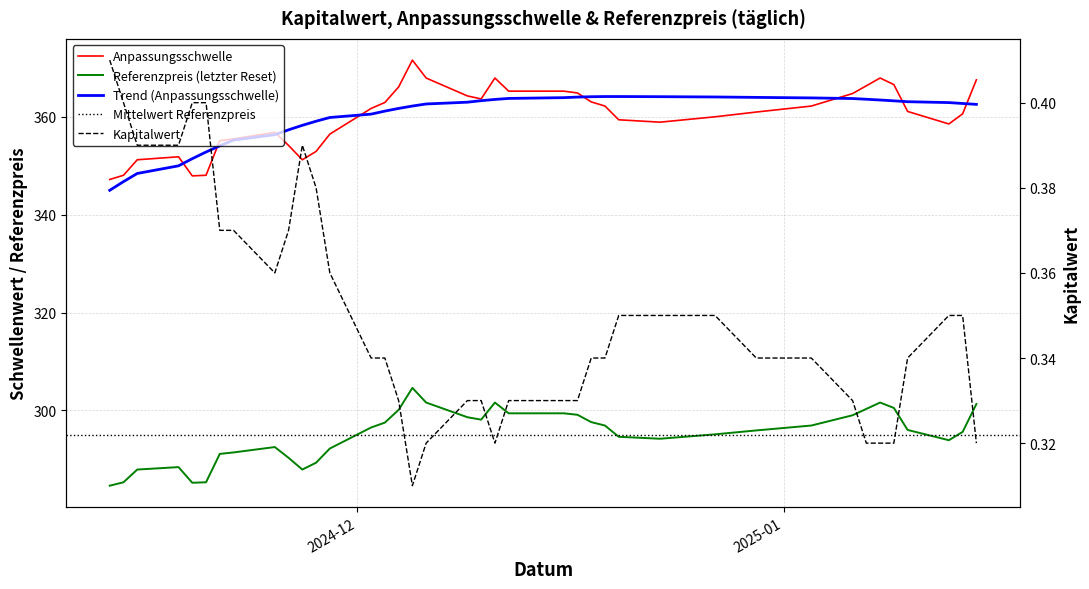

What is the value of the Anpassungsschwelle point at the 21st from the left?

368.0